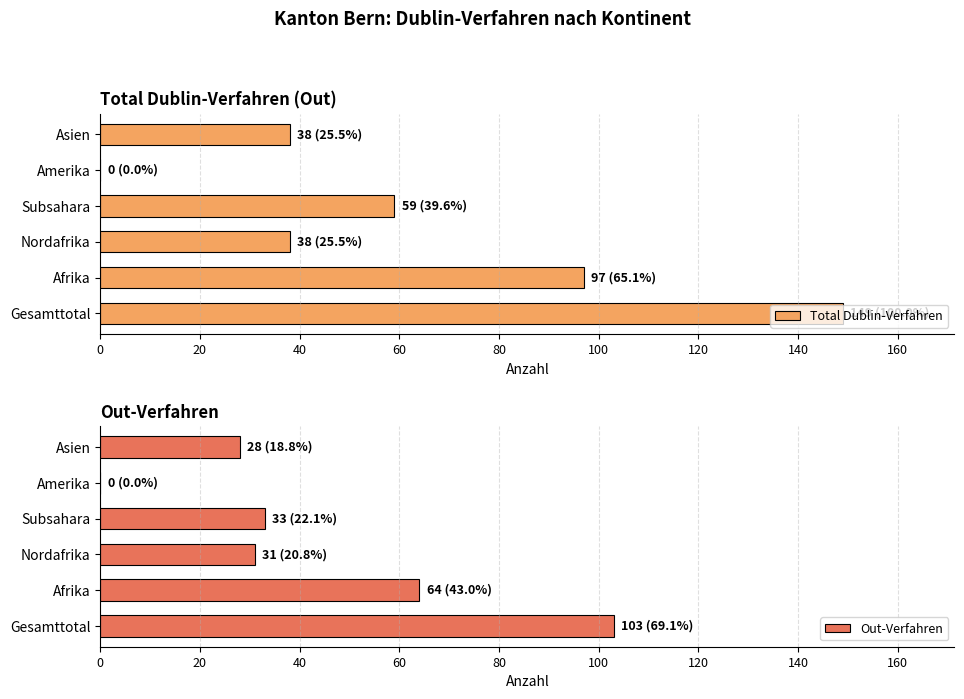

List the series in order of their peak value, highest first.

Total Dublin-Verfahren, Out-Verfahren